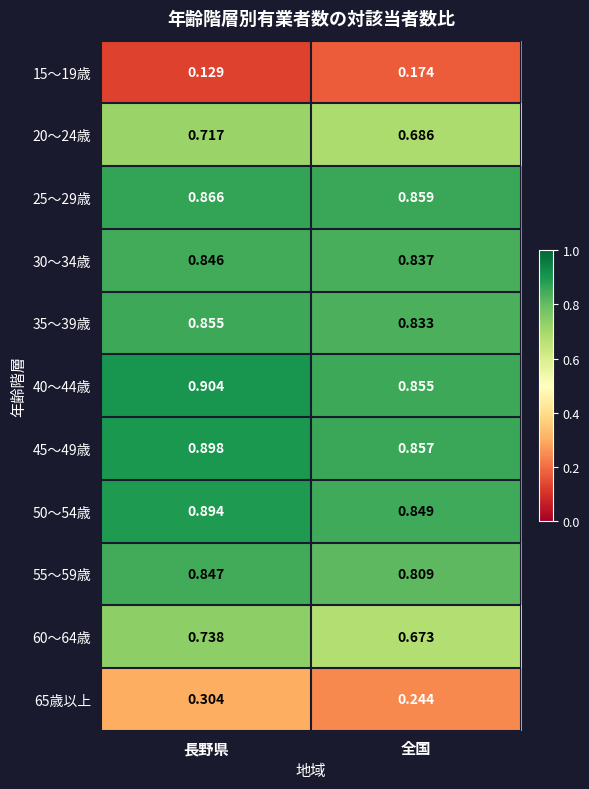

Where is 35～39歳 nearest to the value 0?

全国